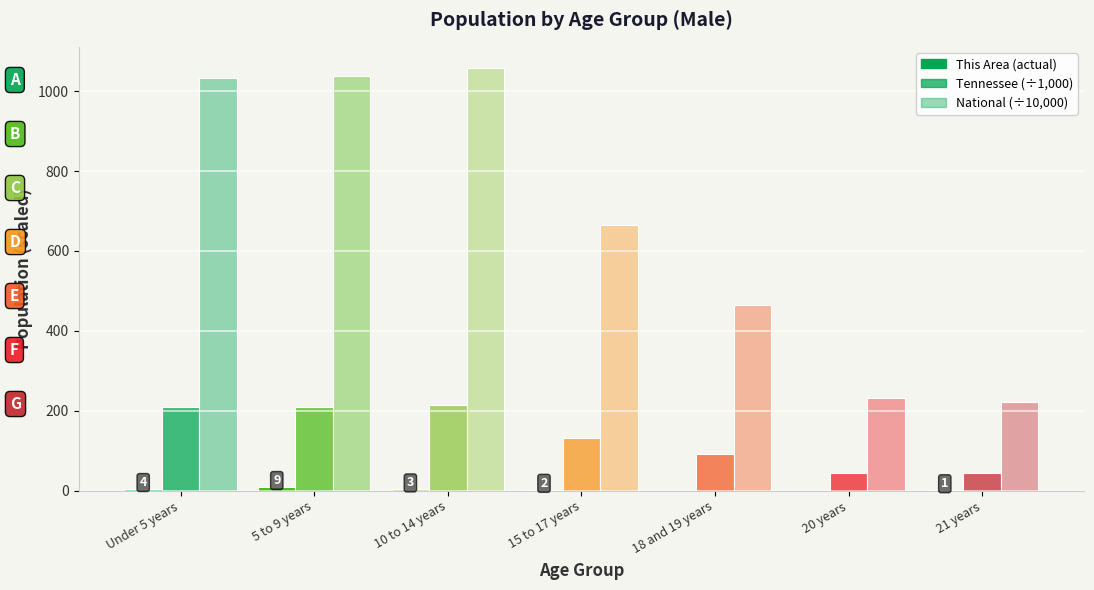

How many categories are shown in the chart?

7